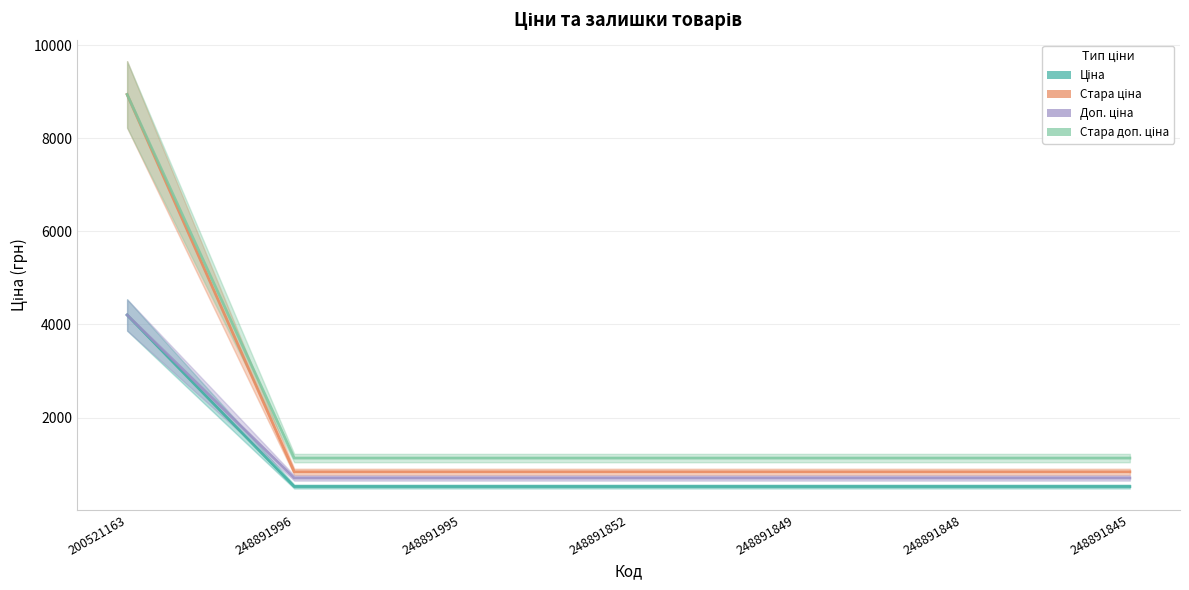

Is the value of Стара доп. ціна at 248891848 greater than the value of Ціна at 200521163?

No